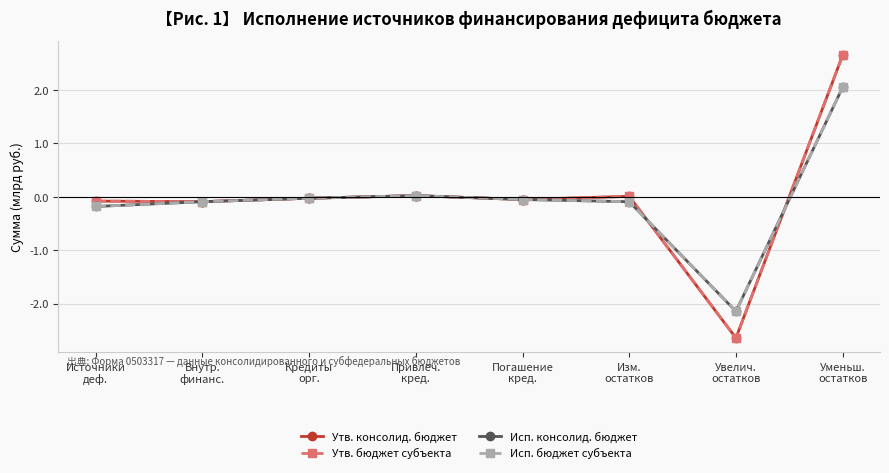

Is this an area chart (filled region under the line)?

No